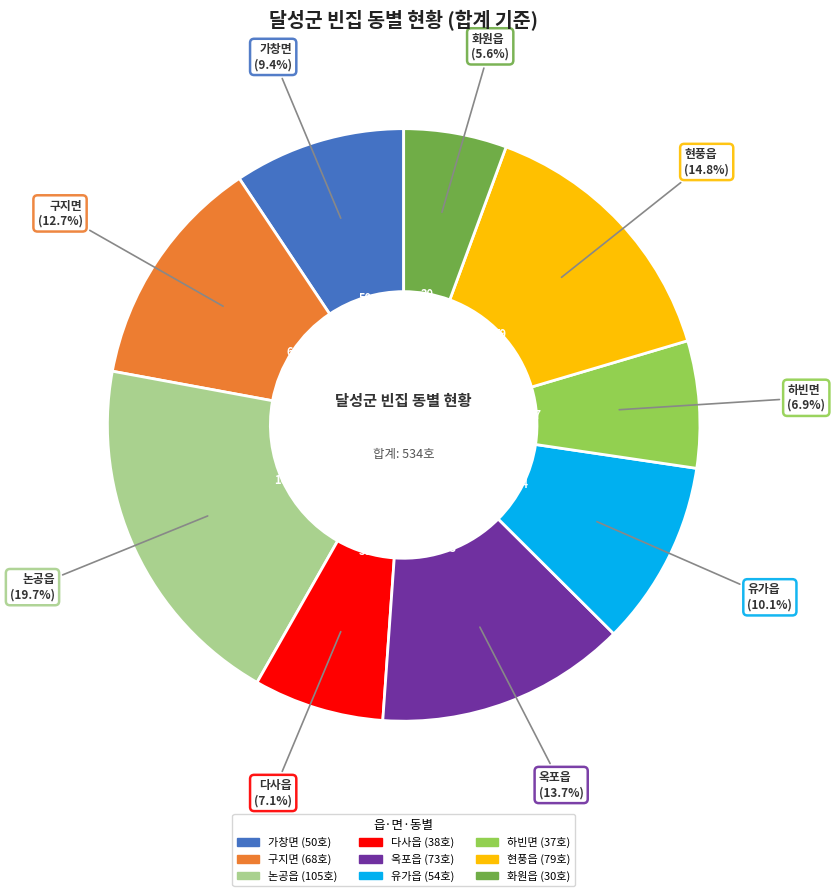

What is the largest slice in the pie chart?

논공읍